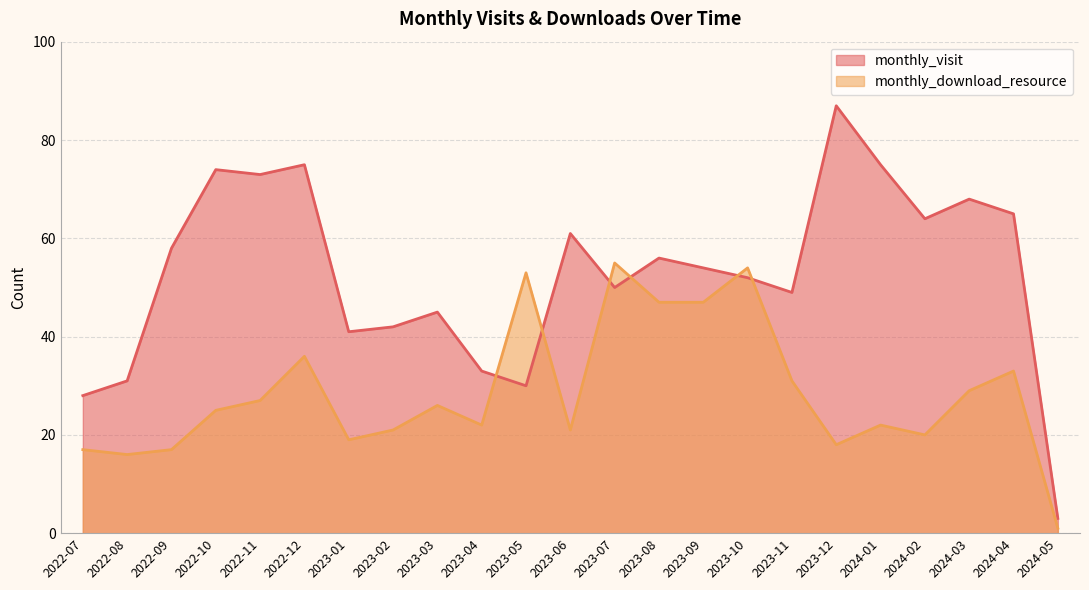

Does the chart have visible grid lines?

Yes